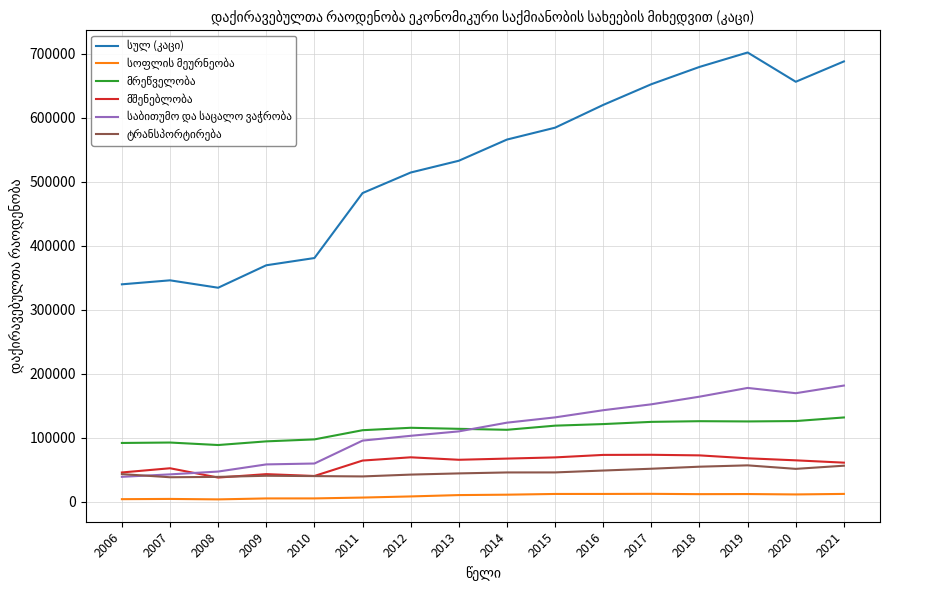

What is the maximum value shown in the chart?

702015